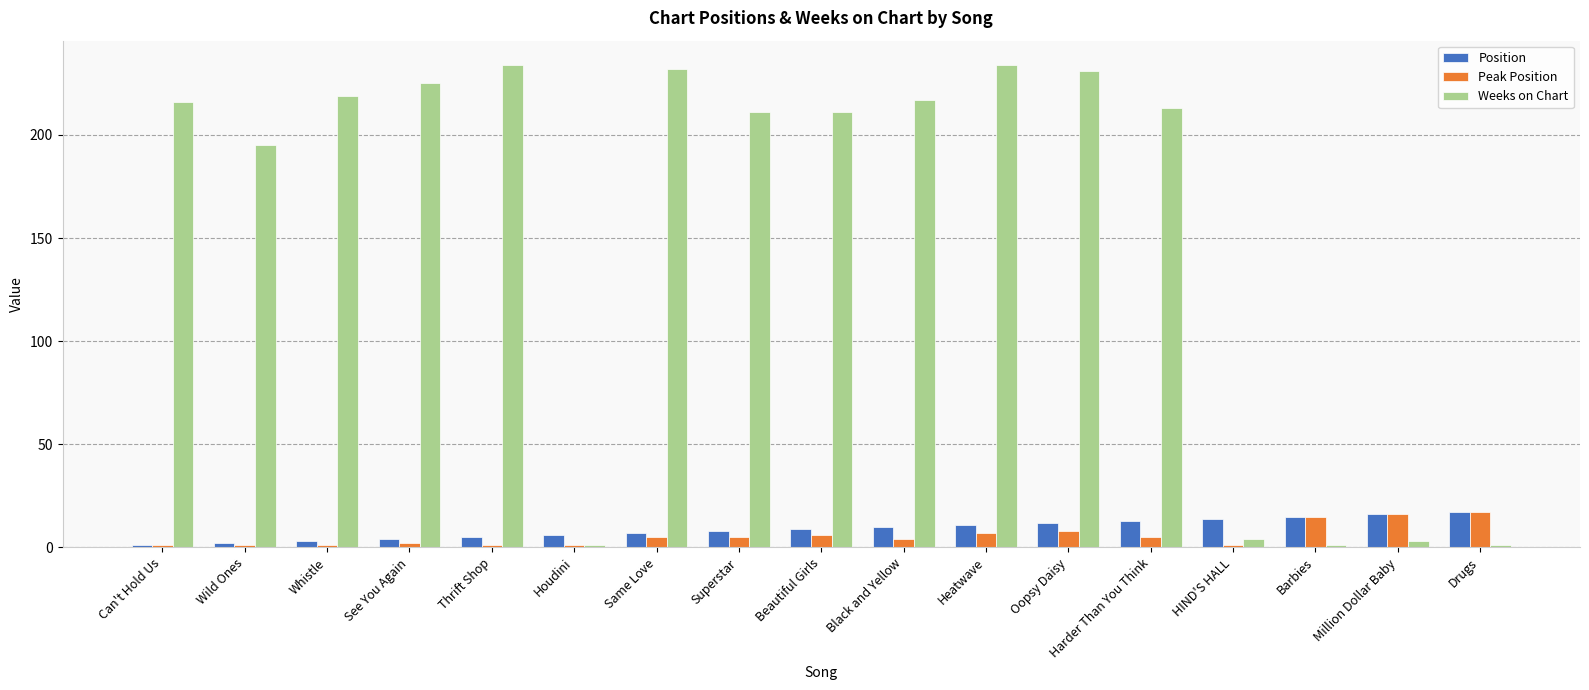

What is the maximum value shown in the chart?

234